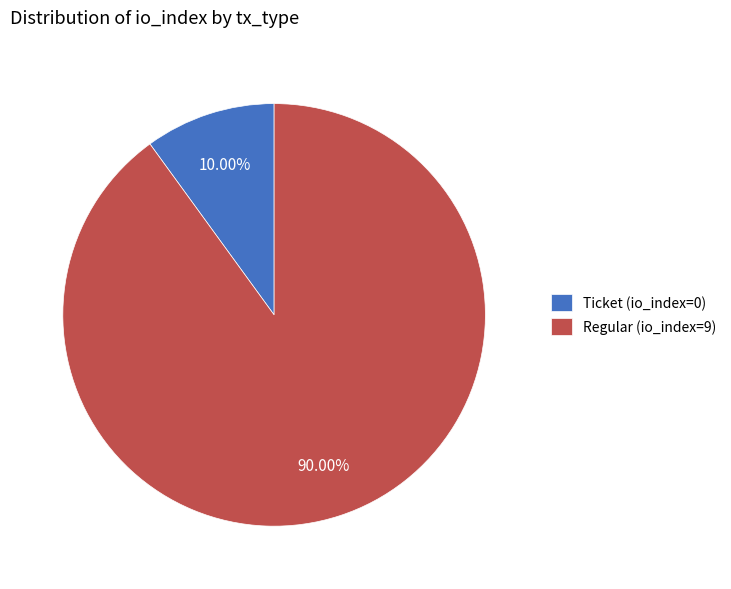

Which category has the smallest portion of the pie?

Ticket (io_index=0)